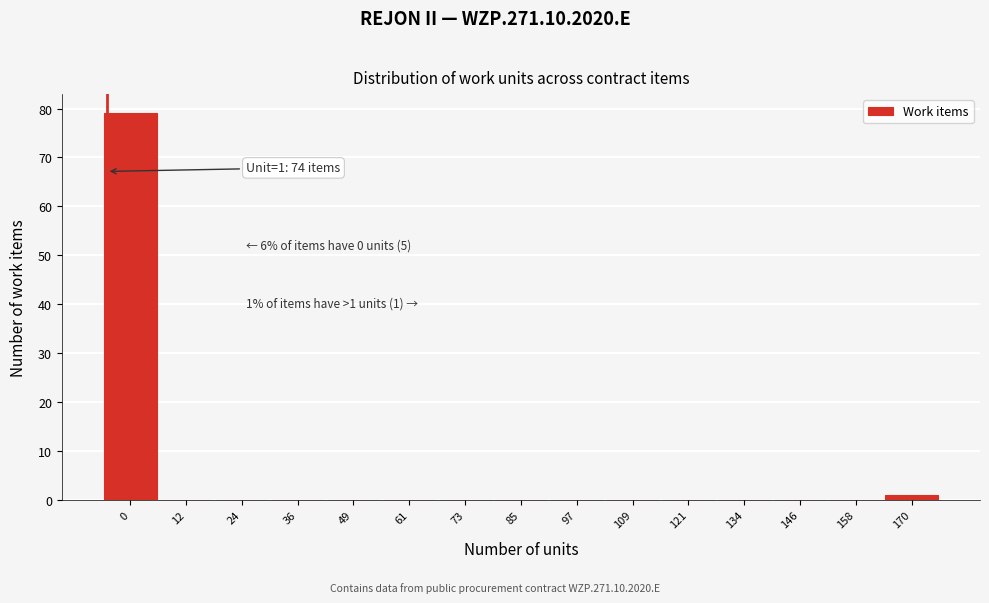

Reading left to right, what are all the values shown in this chart?

0=79	12=0	24=0	36=0	49=0	61=0	73=0	85=0	97=0	109=0	121=0	134=0	146=0	158=0	170=1